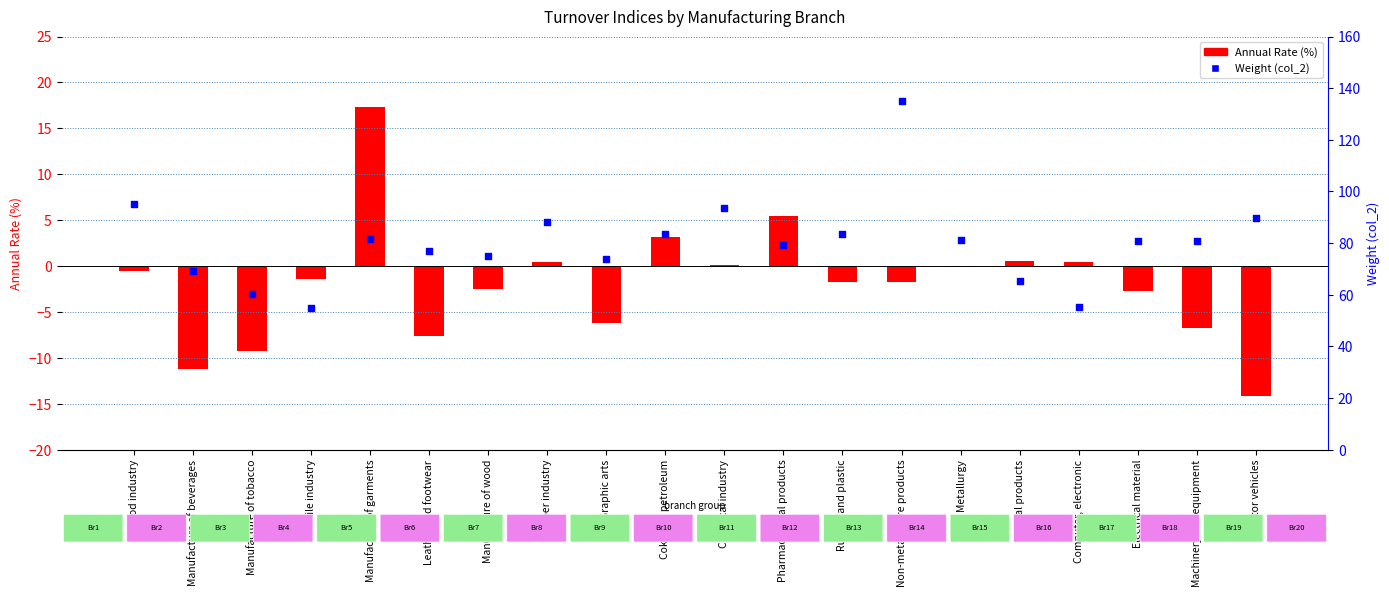

What are all the series names shown in the legend?

Annual Rate (%), Weight (col_2)